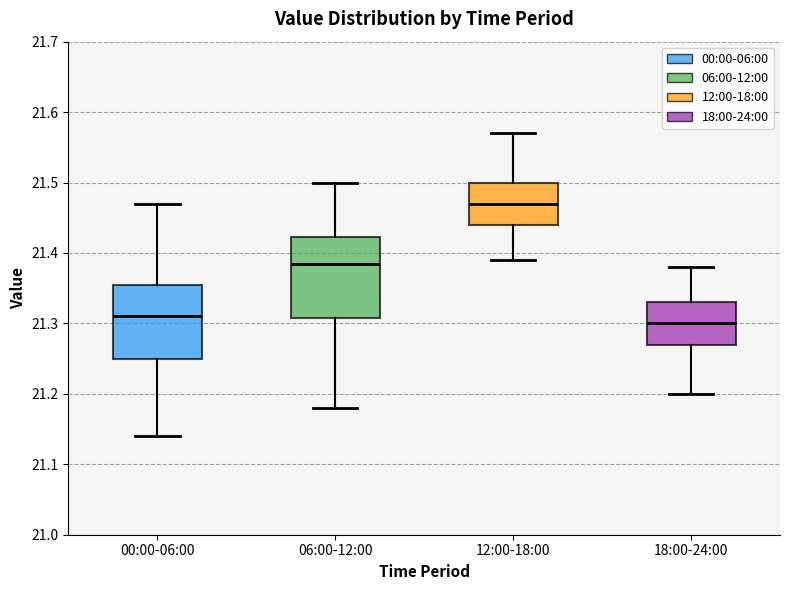

Which box's median line is the highest?

12:00-18:00